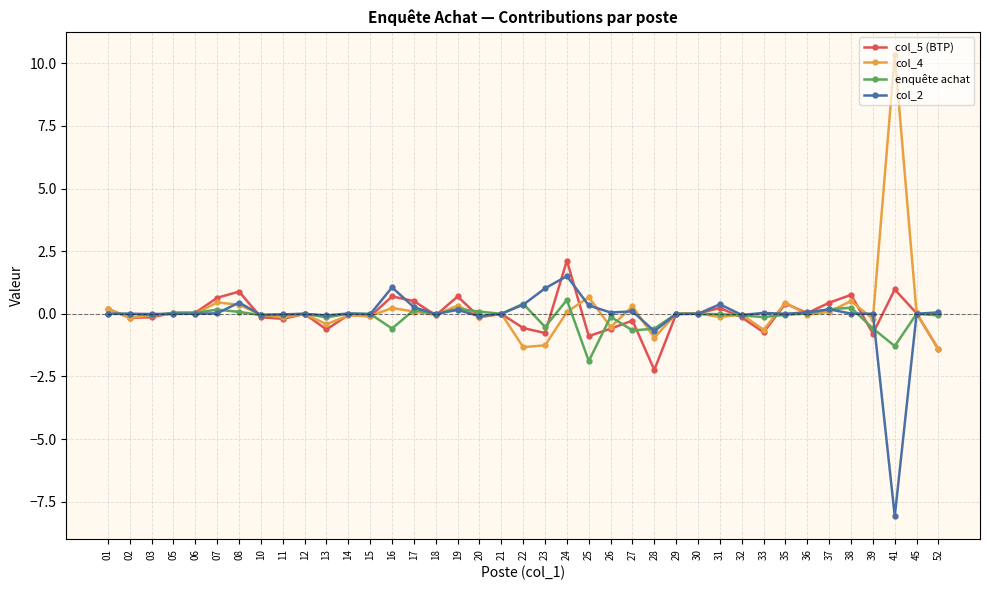

Which series has the widest spread of values?

col_4